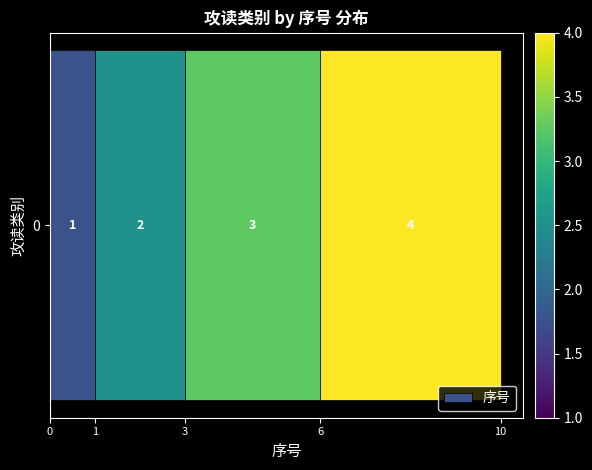

What is the smallest value displayed?

1